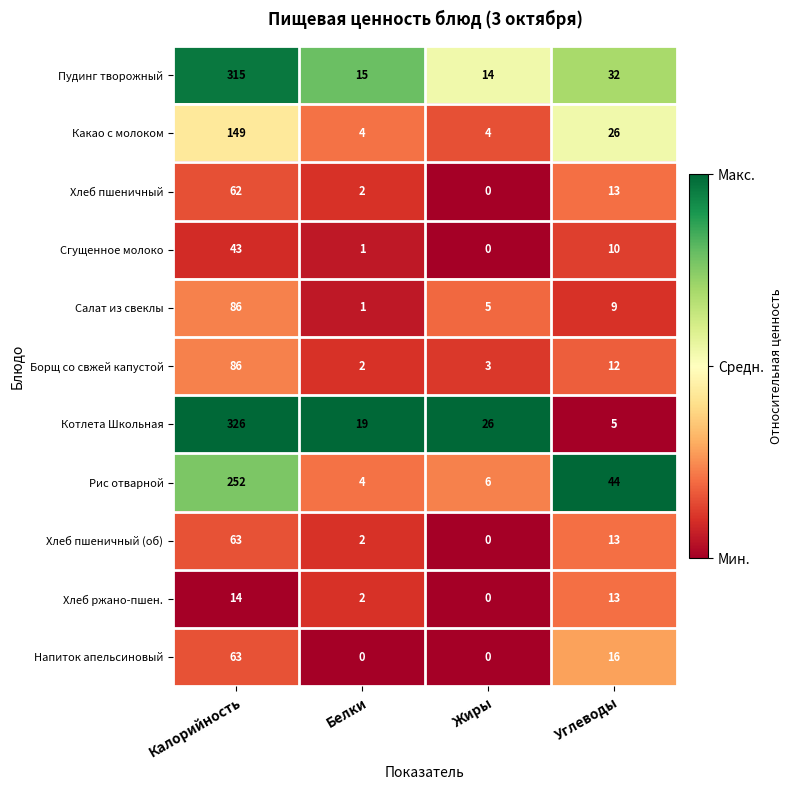

What is the difference between the maximum and minimum values in the Борщ со свжей капустой series?

84